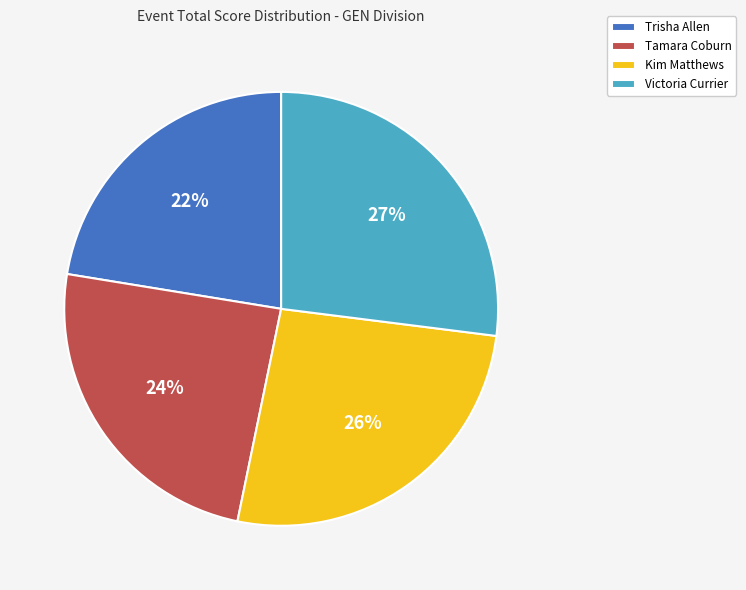

How many segments does this pie chart have?

4